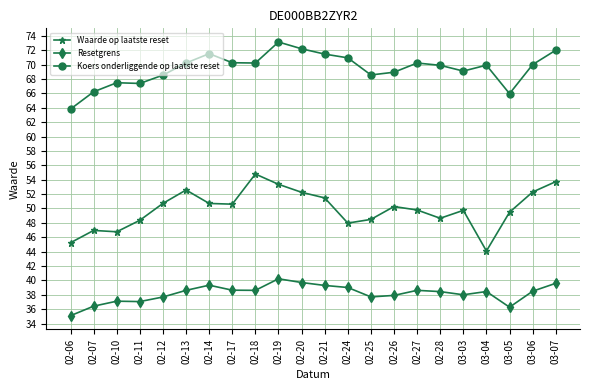

What is the spread (max minus min) of values at 02-19?

32.9